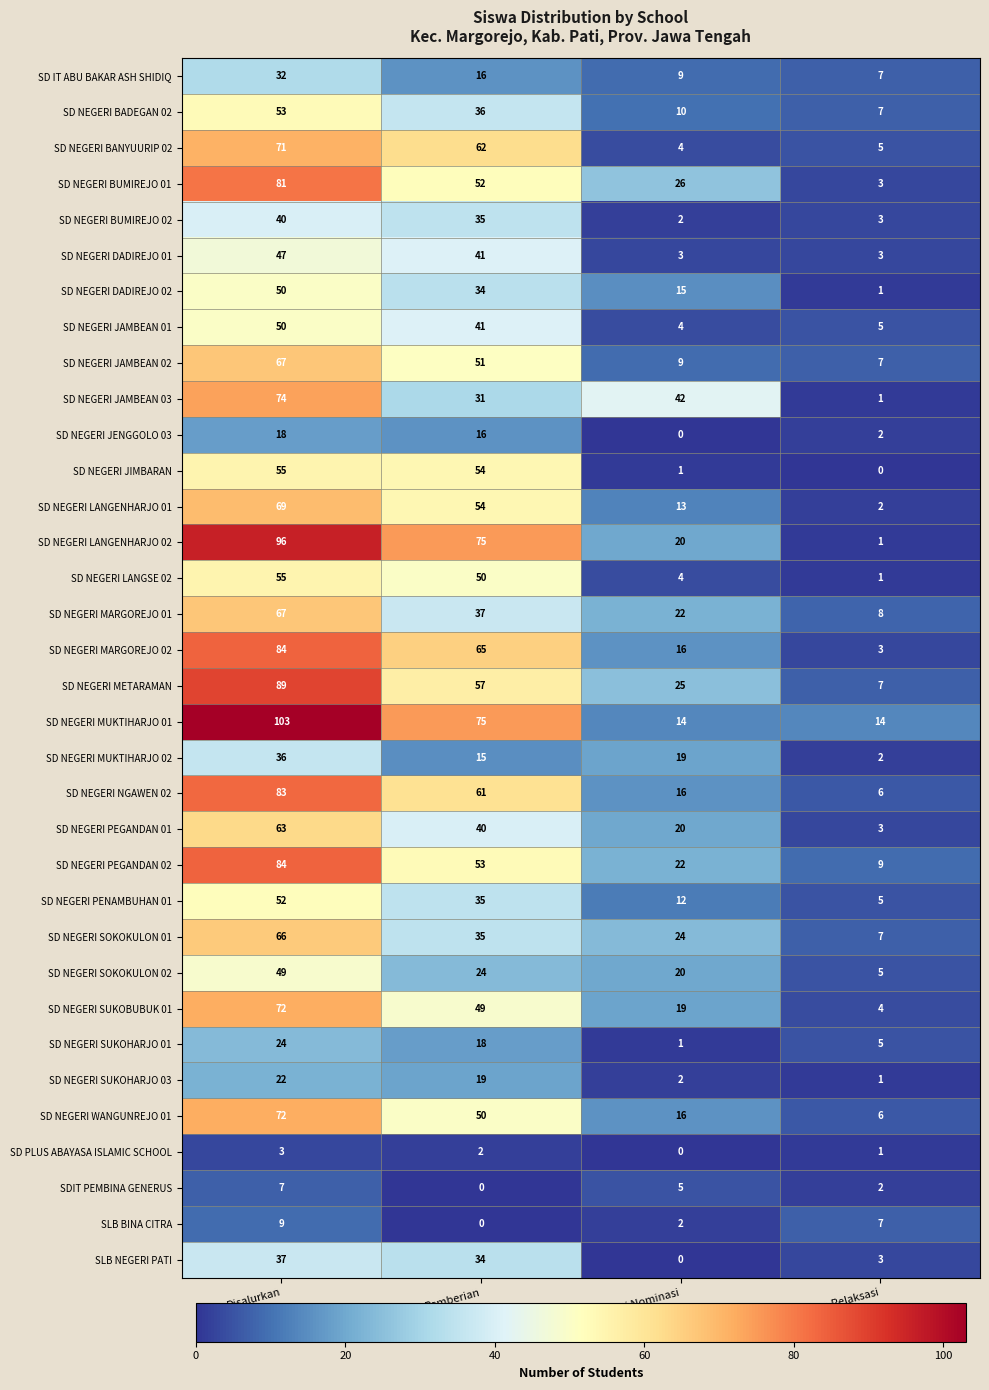

What is the sum of all SD NEGERI NGAWEN 02 values?

166